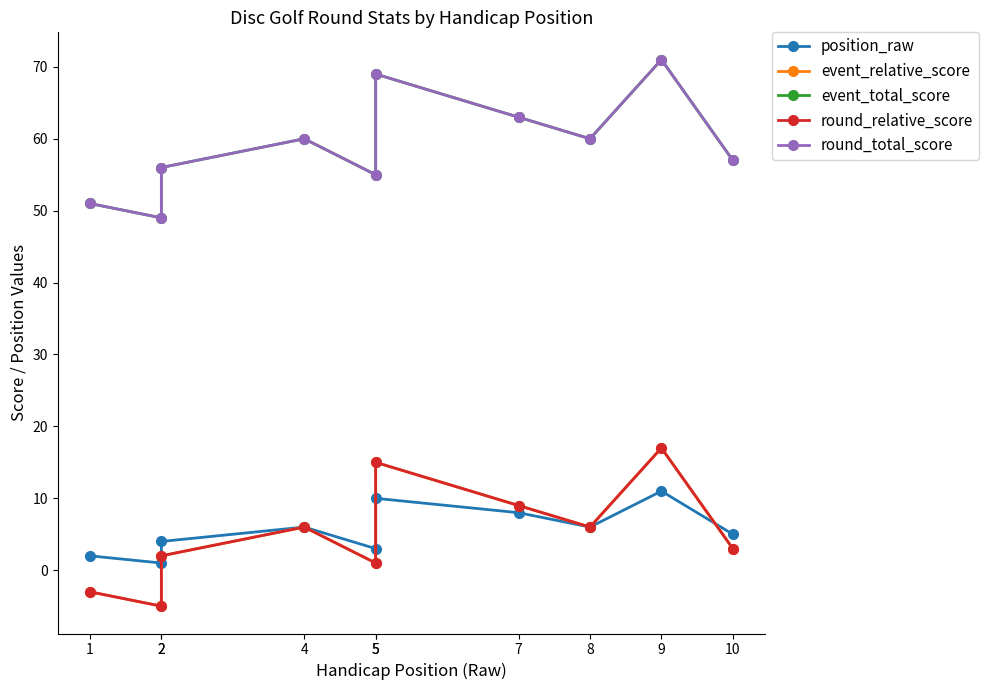

What is the sum of the event_total_score values at 2 and 10?

113